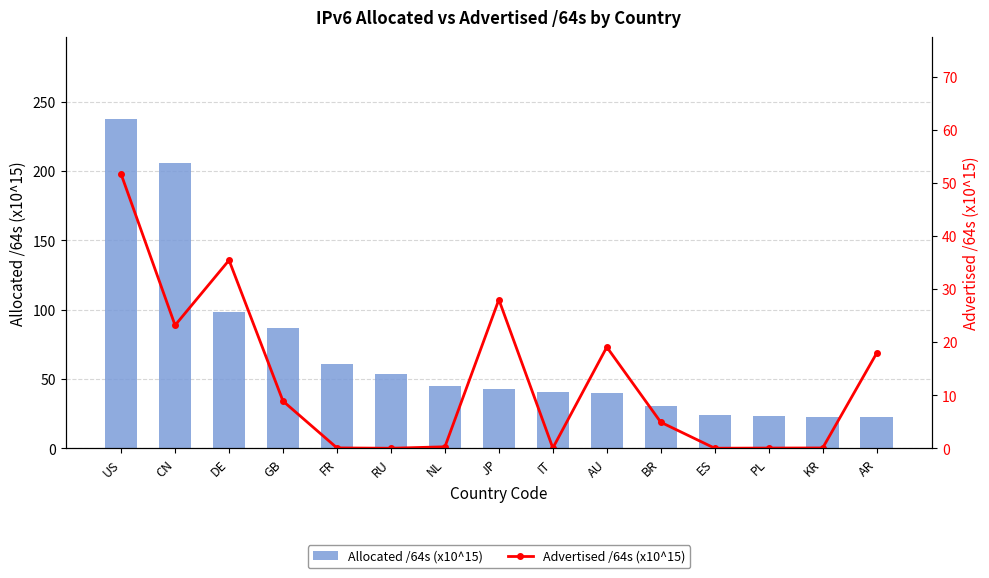

Which series has the largest total across all categories?

Allocated /64s (x10^15)